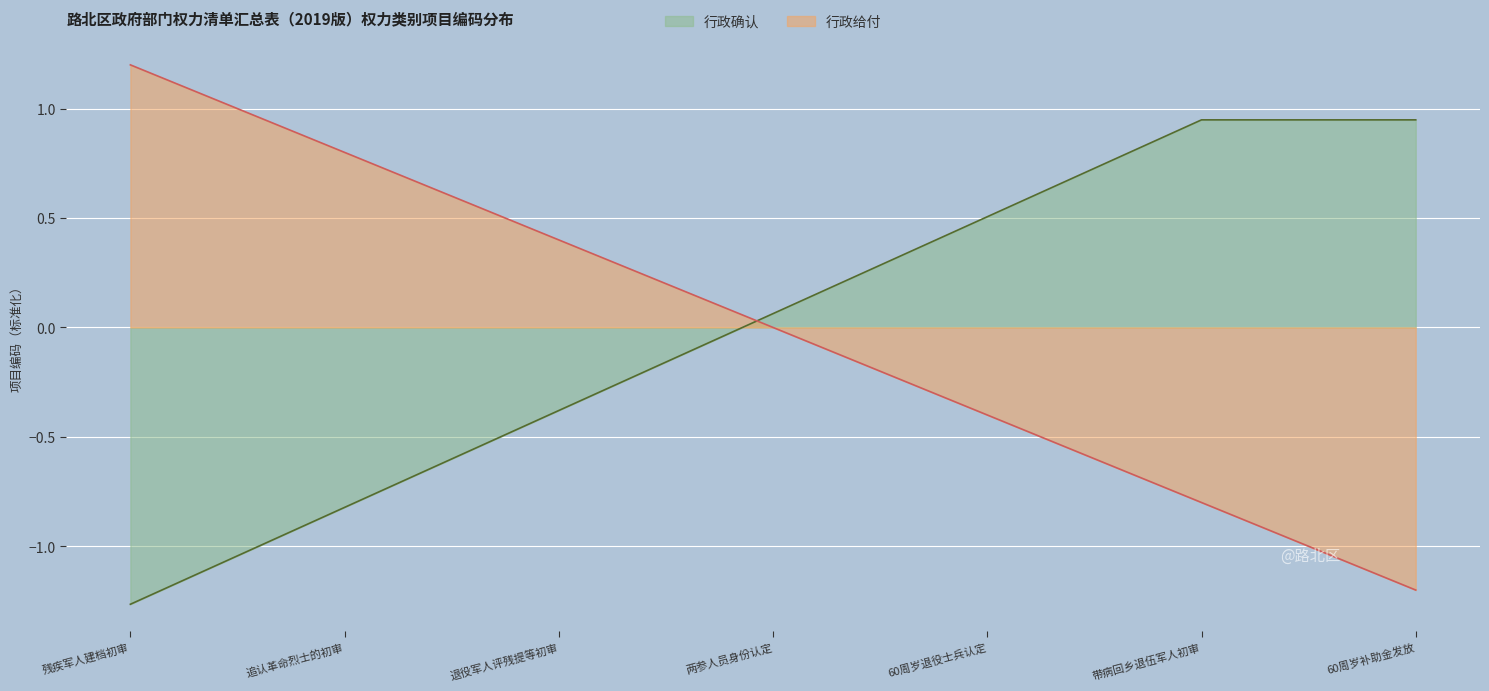

How many values exceed 0?

3